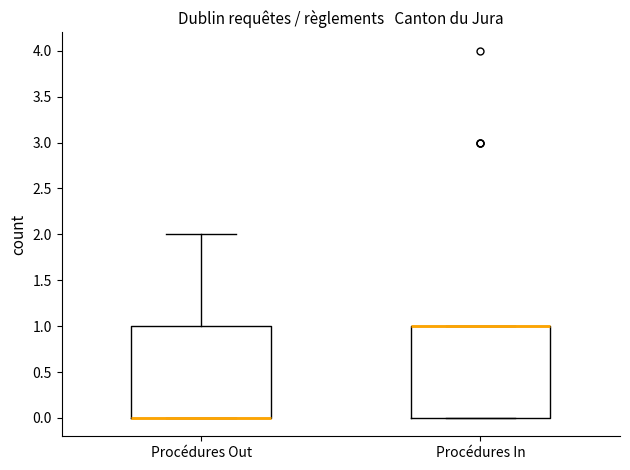

Reading left to right, transcribe this box plot: for each box, give where its median line is, the range the box spans, and where its two whiskers end, as read against the y-axis. The values are not printed on the chart, so give them approximately, as read against the axis.

Procédures Out: median 0 (drawn on the box's lower edge), box 0 to 1, whiskers 0 to 2
Procédures In: median 1 (drawn on the box's upper edge), box 0 to 1, whiskers 0 to 1